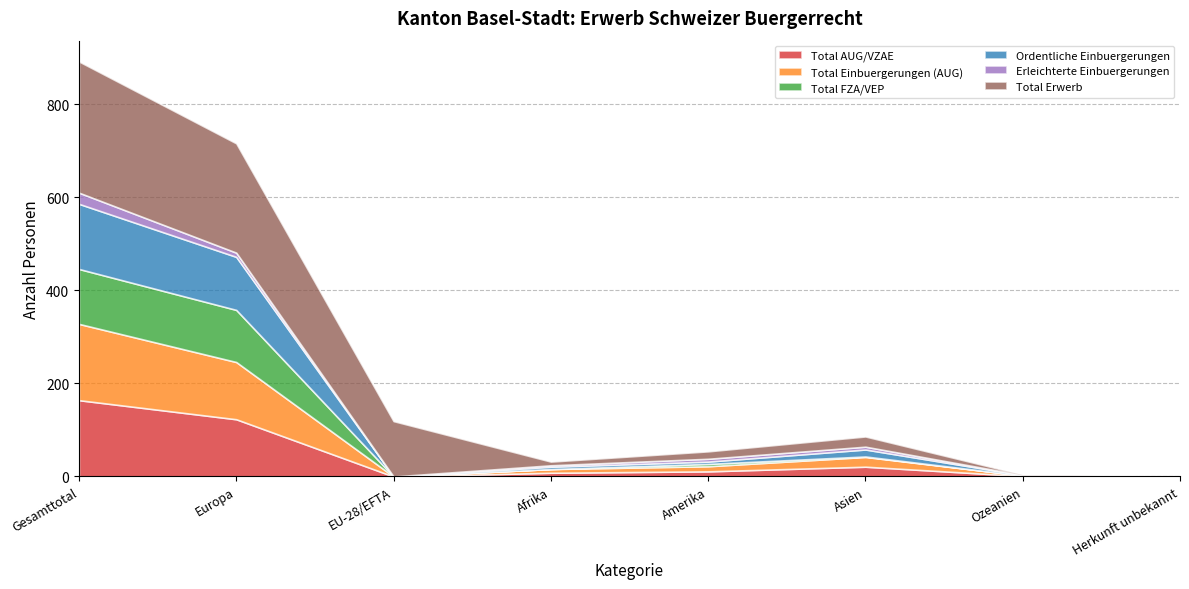

Between Herkunft unbekannt and Ozeanien, which is larger?

Ozeanien